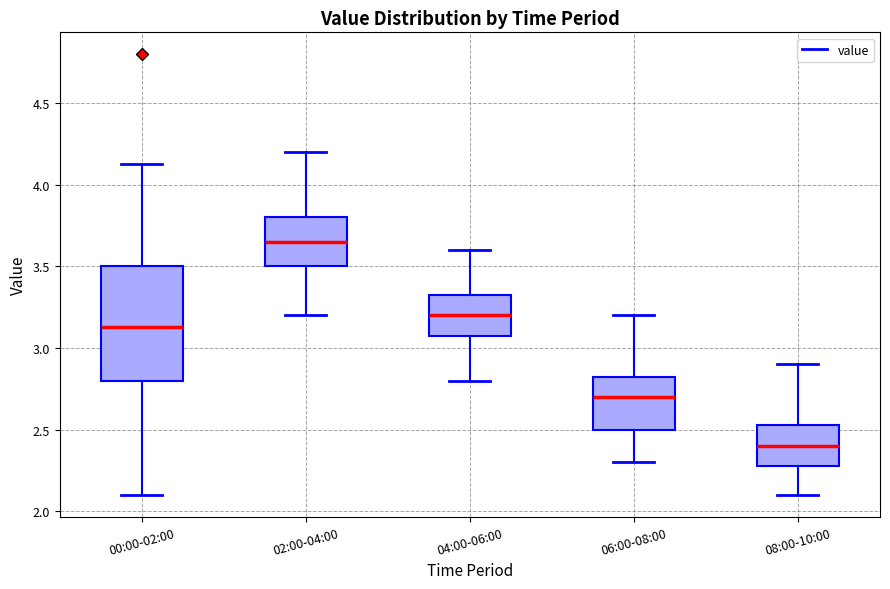

Where is the lower edge of the box for 04:00-06:00 on the y-axis? The values are not printed on the chart, so give them approximately, as read against the axis.

3.10